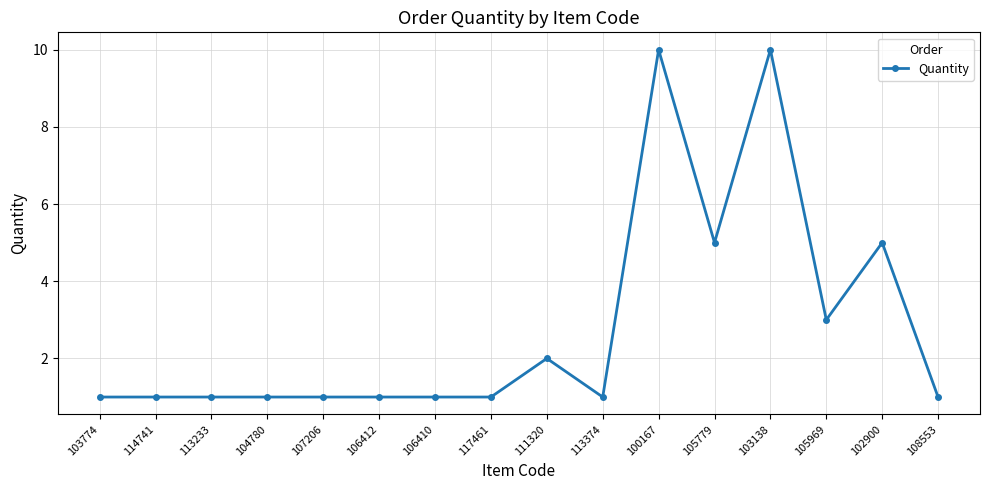

Reading right to left, list all the values displayed in this chart.

108553=1	102900=5	105969=3	103138=10	105779=5	100167=10	113374=1	111320=2	117461=1	106410=1	106412=1	107206=1	104780=1	113233=1	114741=1	103774=1